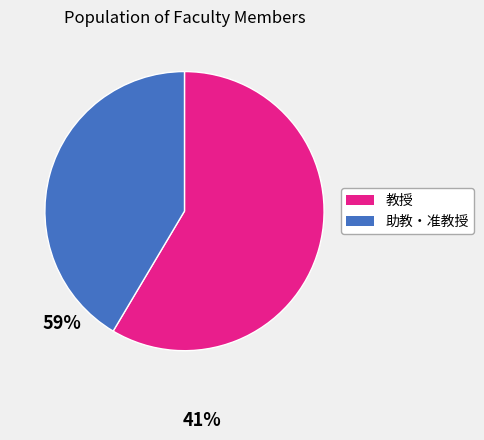

The 助教・准教授 slice represents 54% of the pie. True or false?

False